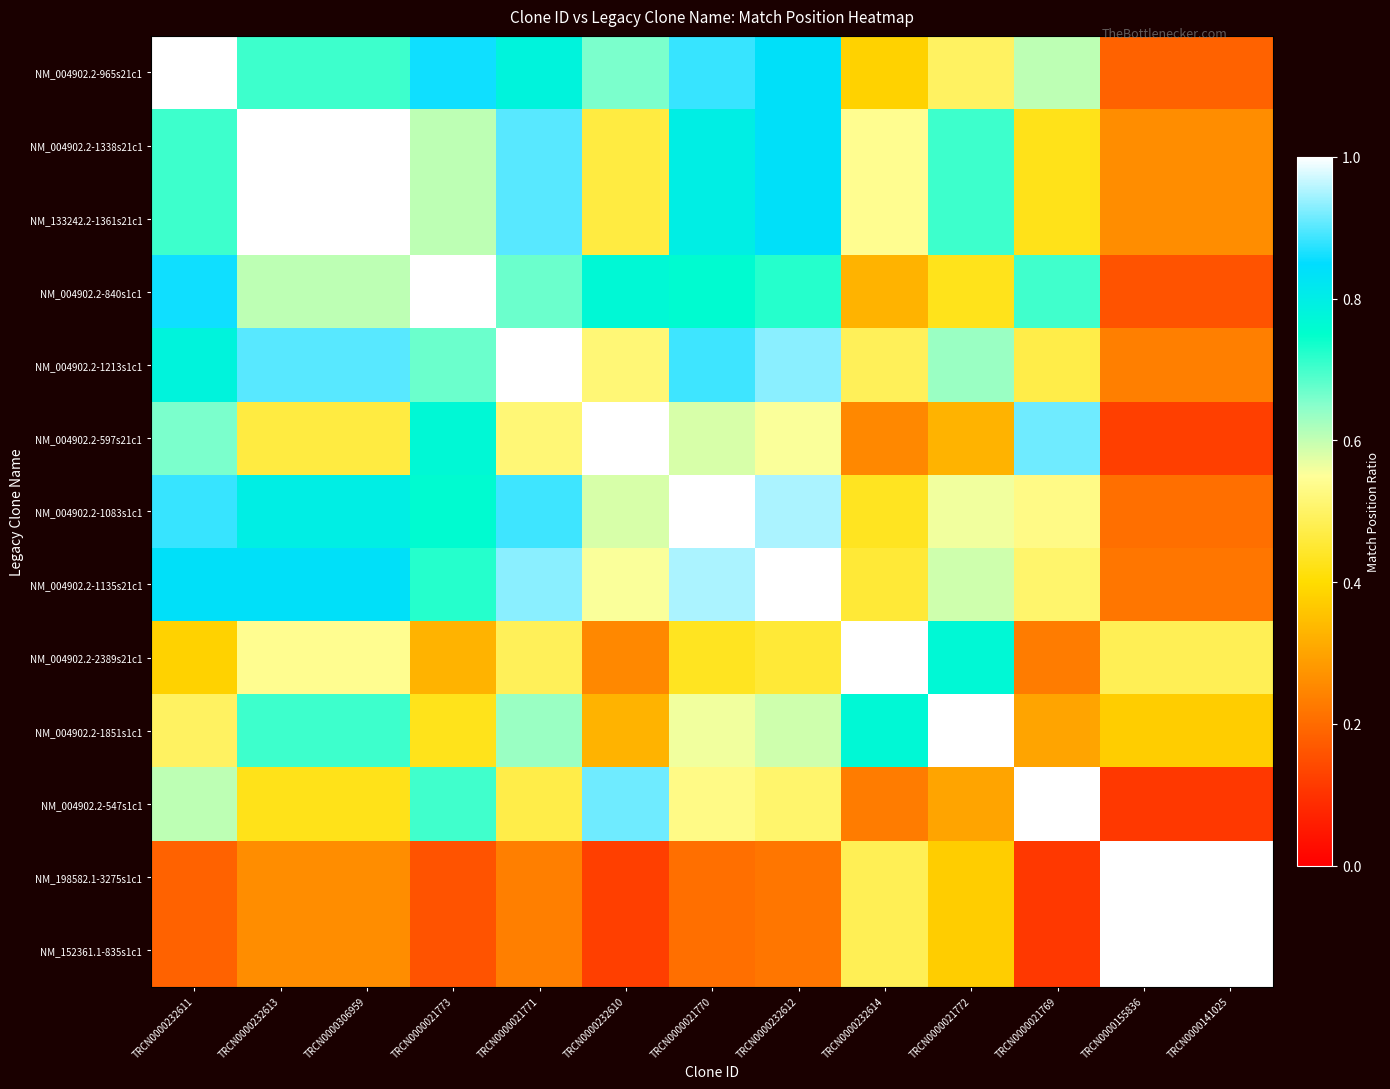

What is the difference between the highest and lowest values at TRCN0000232614?

0.8